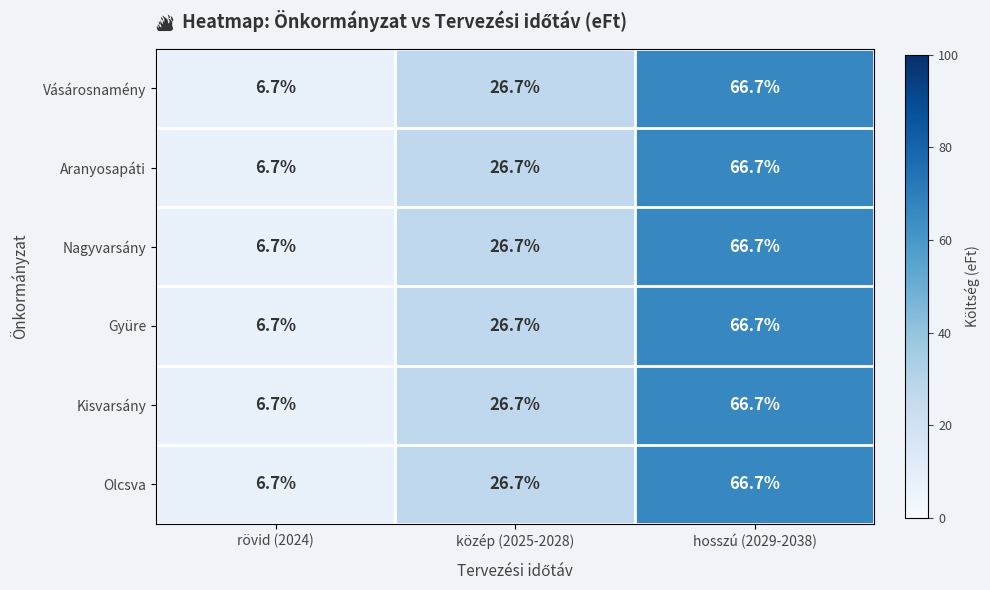

Count the number of categories in the chart.

3